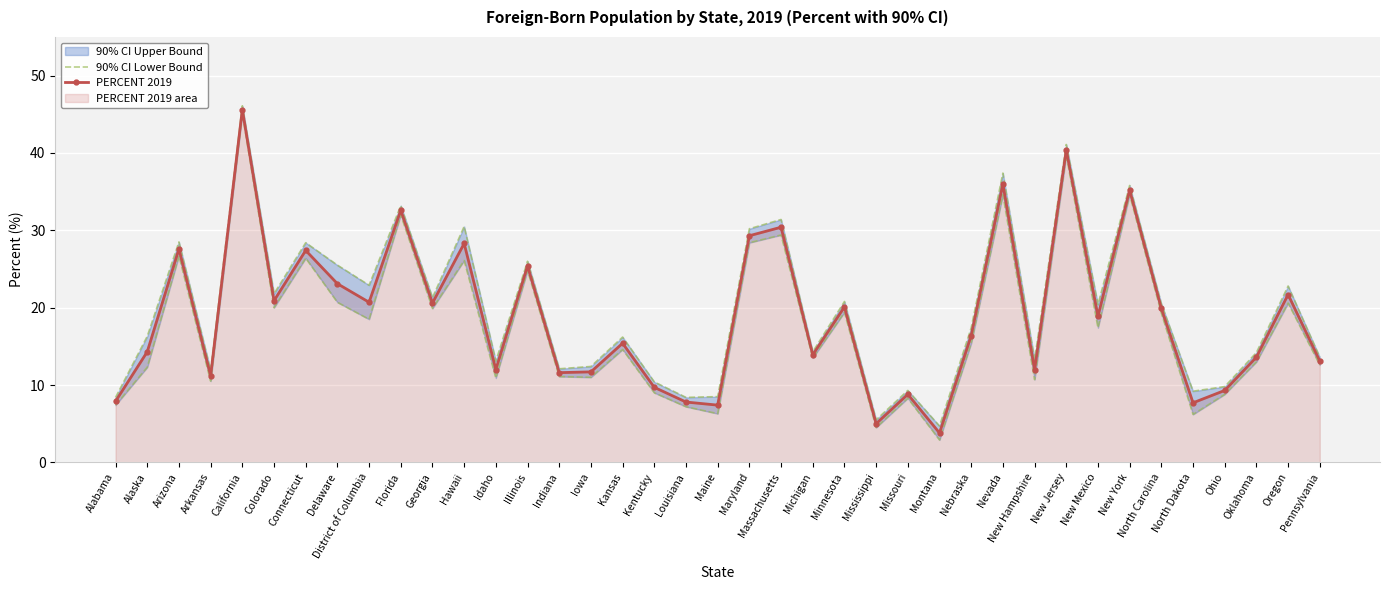

The value of 90% CI Lower Bound at Idaho is 18.6. True or false?

False